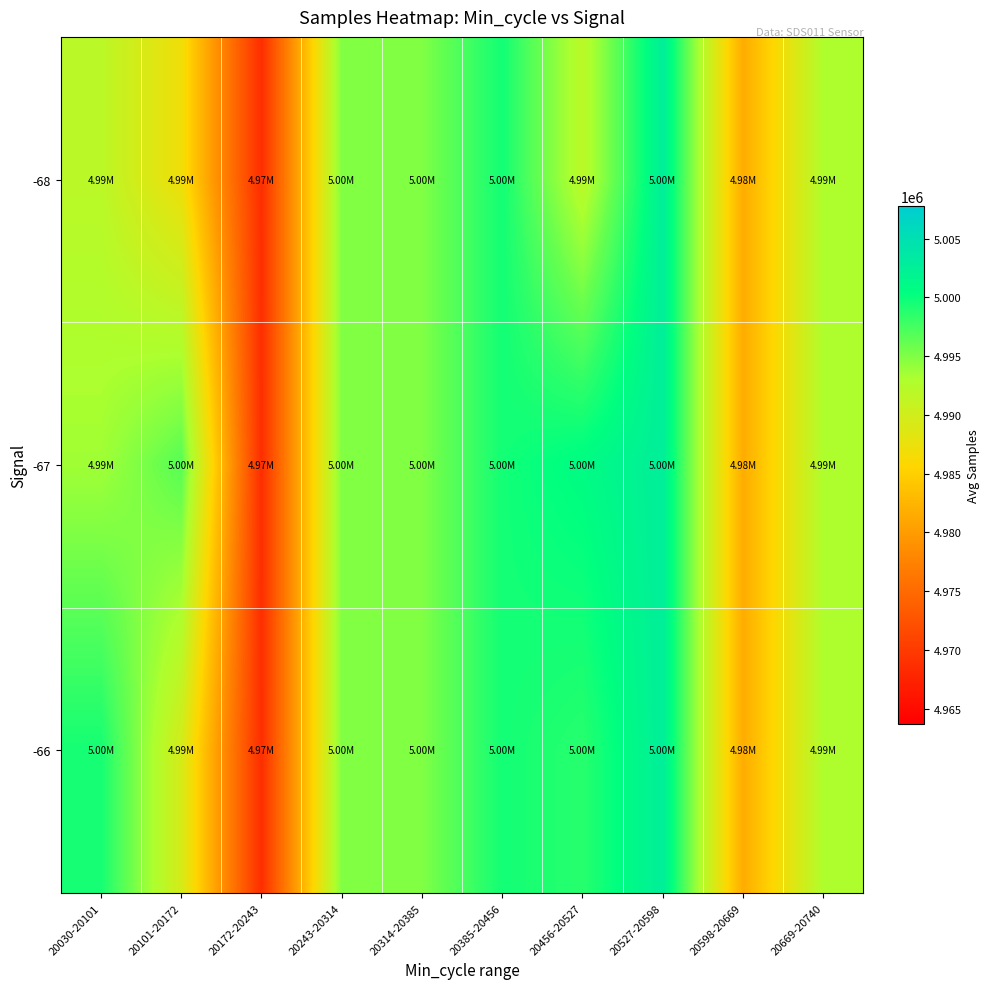

Which has a higher value, 20172-20243 or 20598-20669?

20598-20669